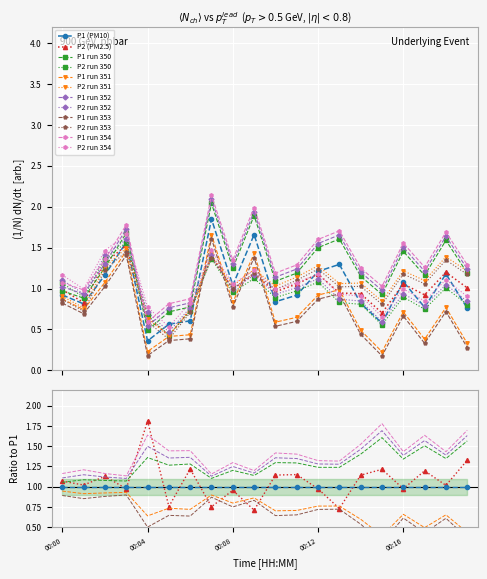

True or false: P1 run 352 has more than 1 interior local peaks.

True